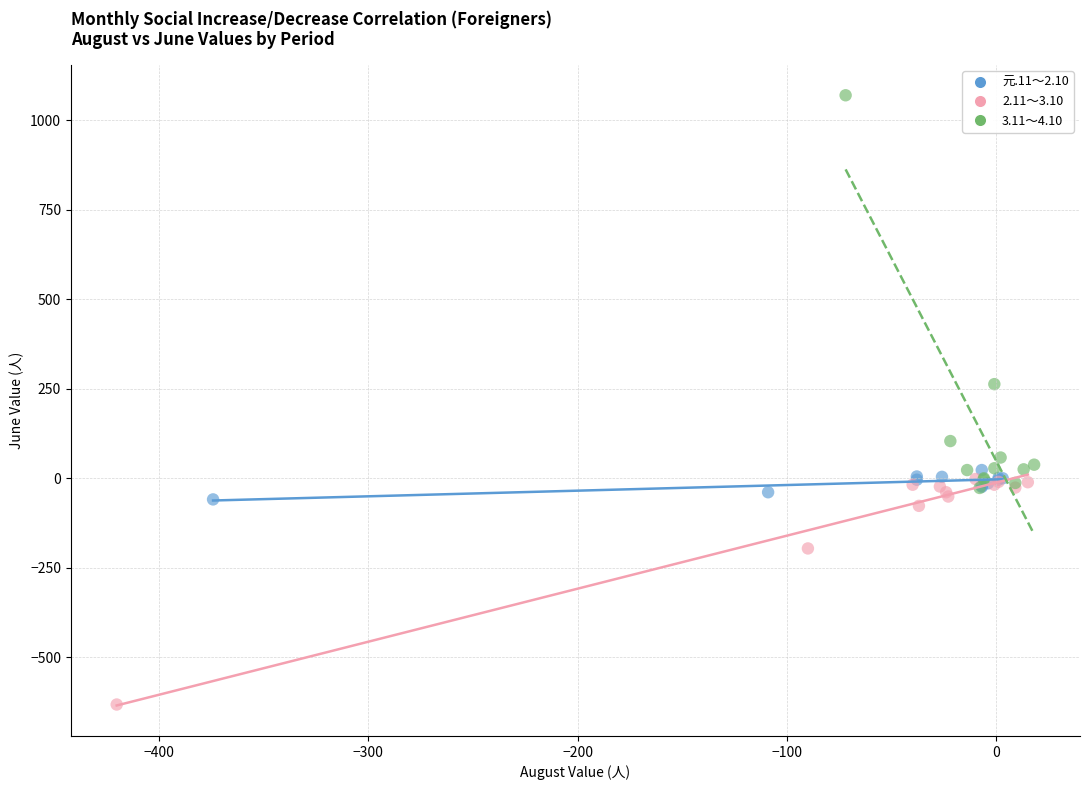

Which series contains the highest Y value?

3.11～4.10